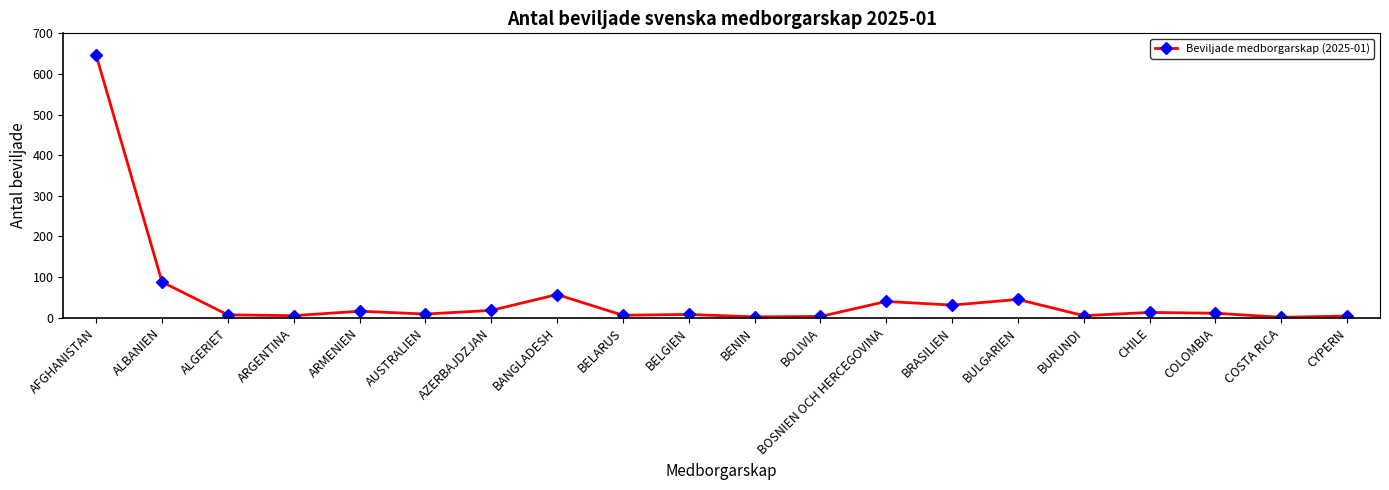

The value at BOSNIEN OCH HERCEGOVINA is 40. True or false?

True